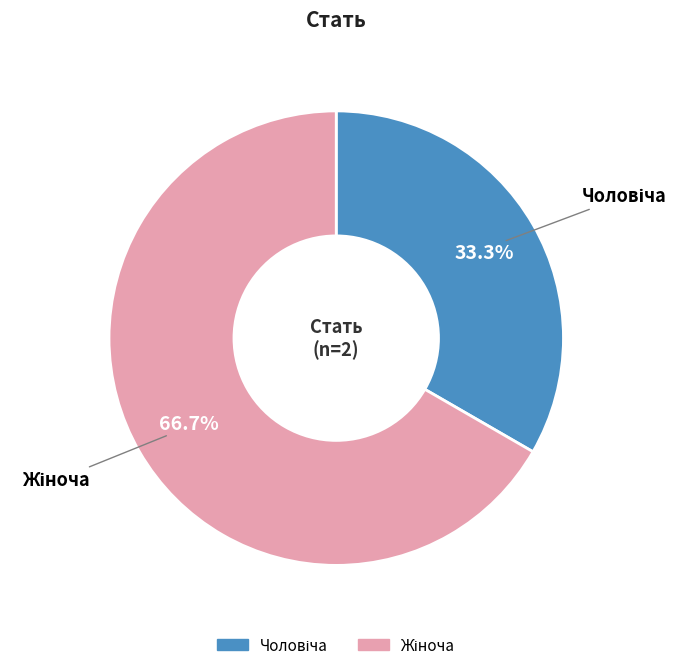

To the nearest percent, what is the average slice percentage?

50%